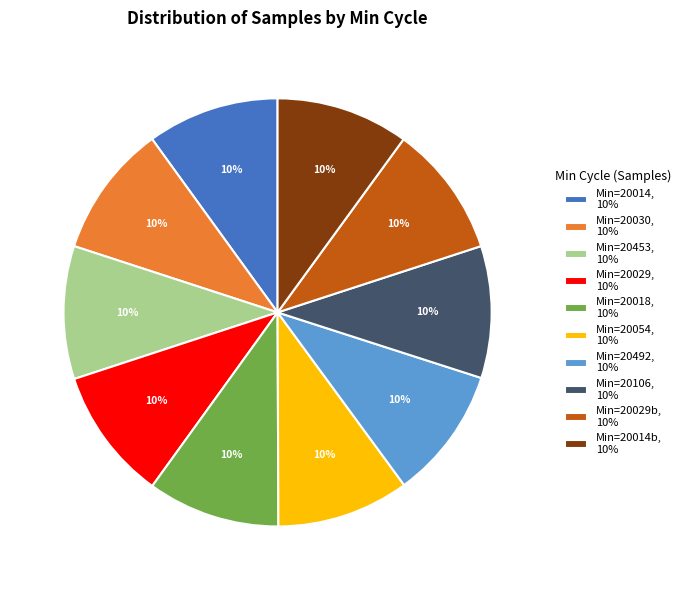

Approximately how many times larger is the value at Min=20054, 10% compared to Min=20492, 10%?

1.0